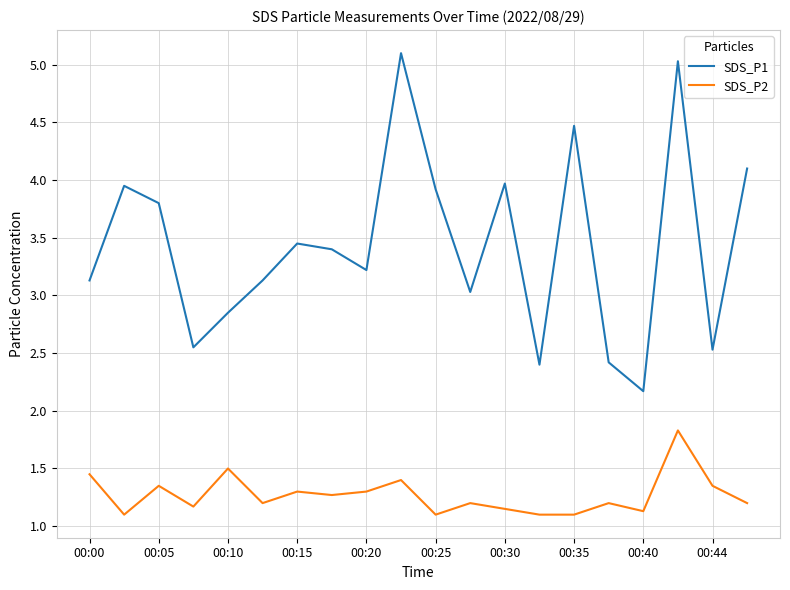

In SDS_P1, how many points are lower than both neighbors (excluding endpoints)?

6